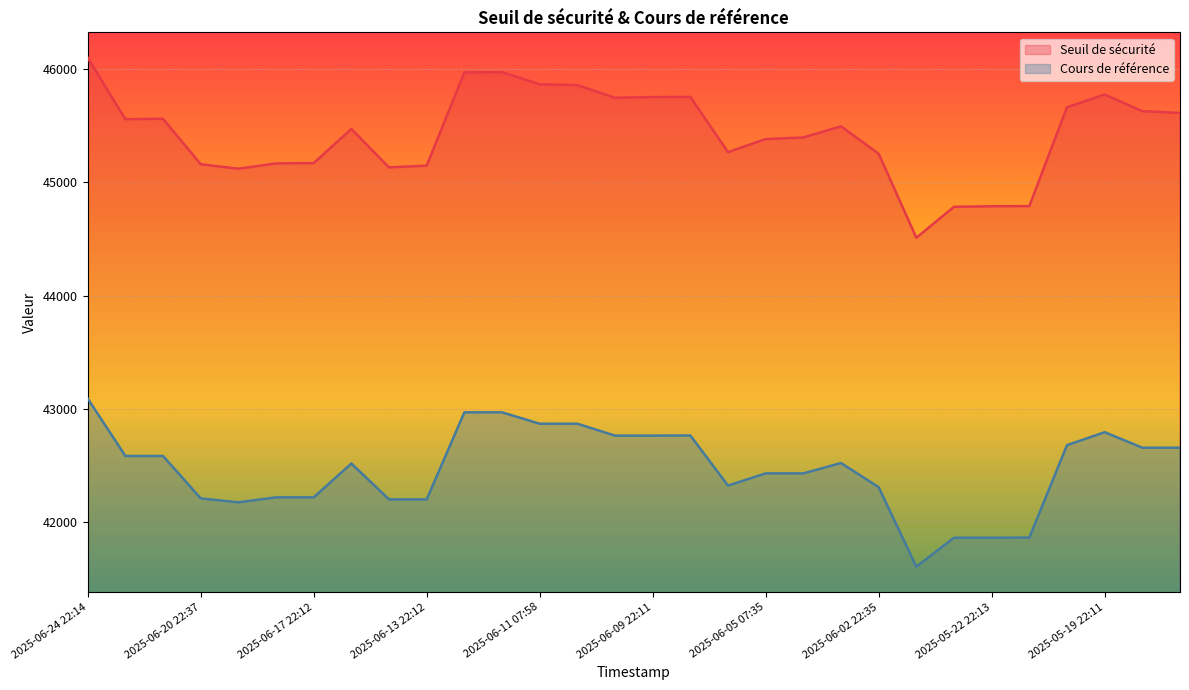

True or false: Cours de référence and Seuil de sécurité cross at least once.

False